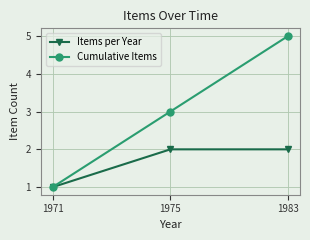

Is it true that Items per Year equals 2 at 1983?

True